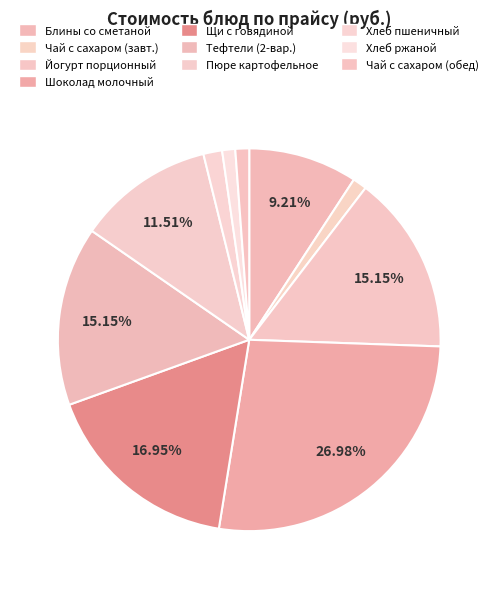

Which slice is the smallest?

ХЛЕБ  РЖАНОЙ